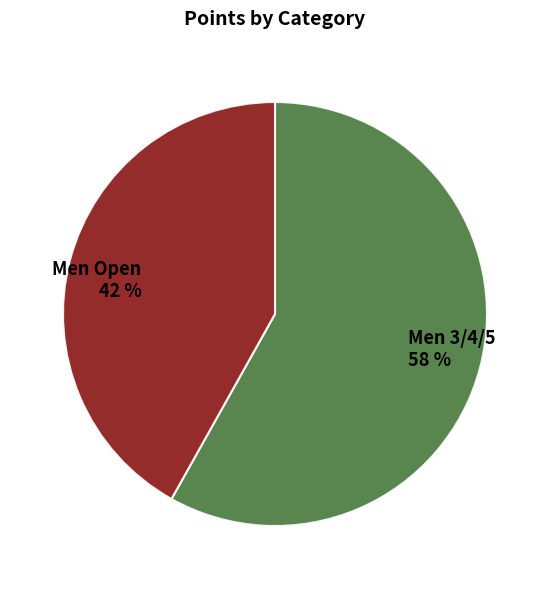

How many slices are in this pie chart?

2